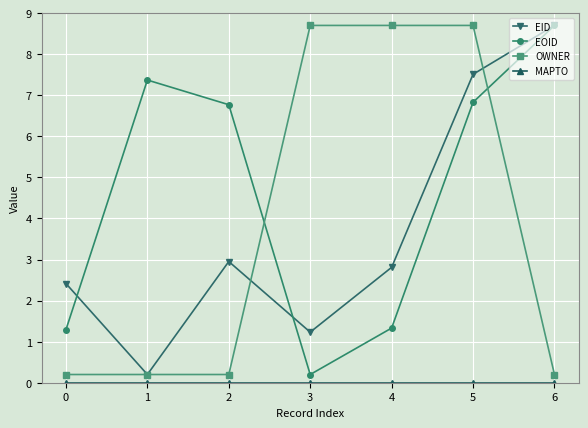

How many intersections are there between OWNER and EOID?

2